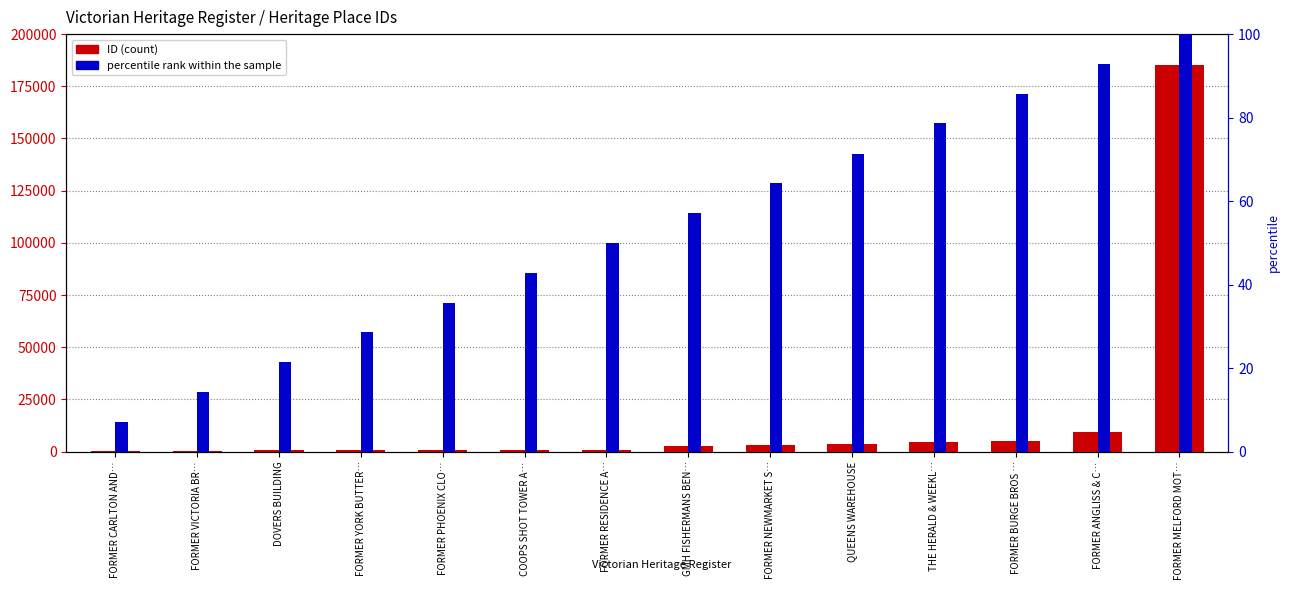

How many distinct data groups are displayed?

2